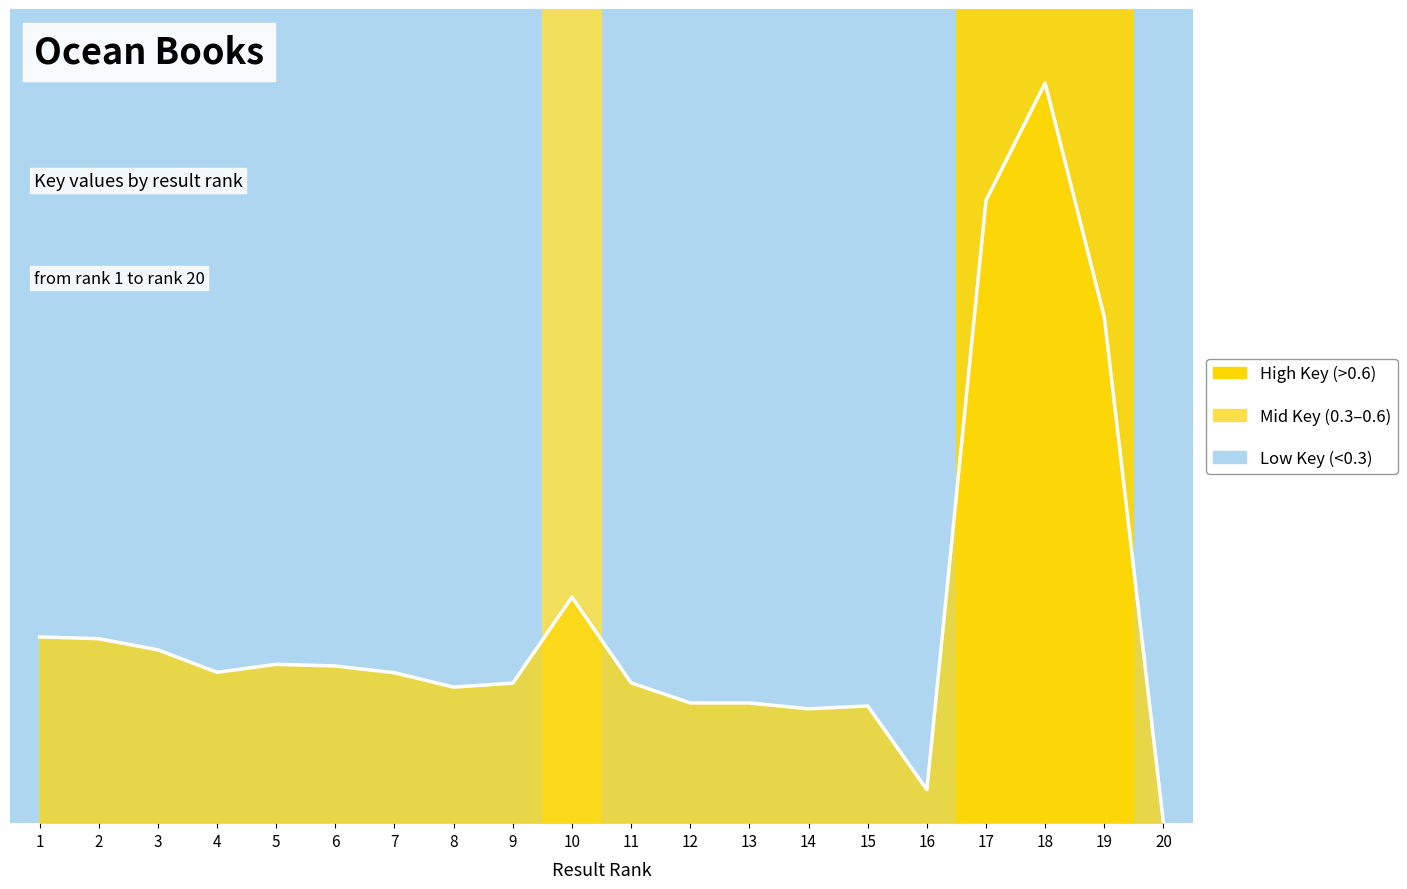

What value does the data have at 8?

0.2